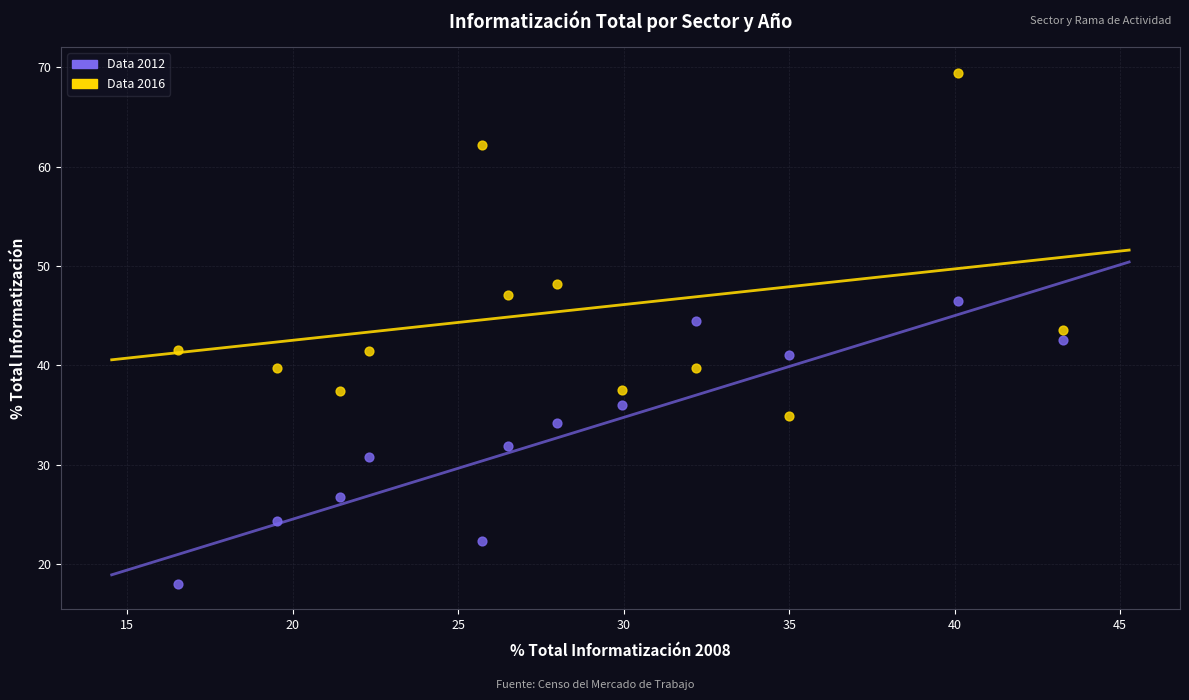

Across all data points, what is the range of X values (max minus min)?

26.7